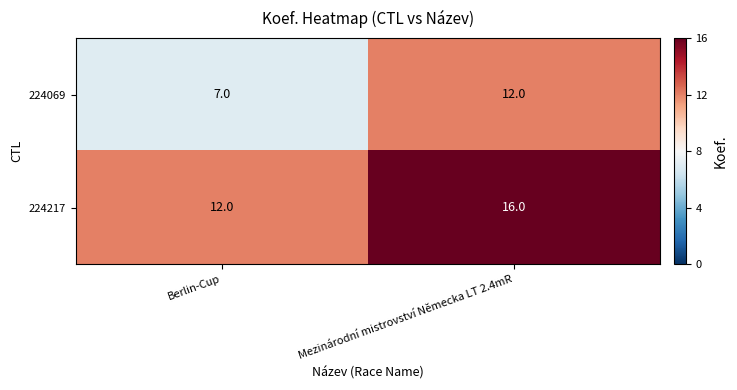

Which category has the lowest value in the 224217 series?

Berlin-Cup